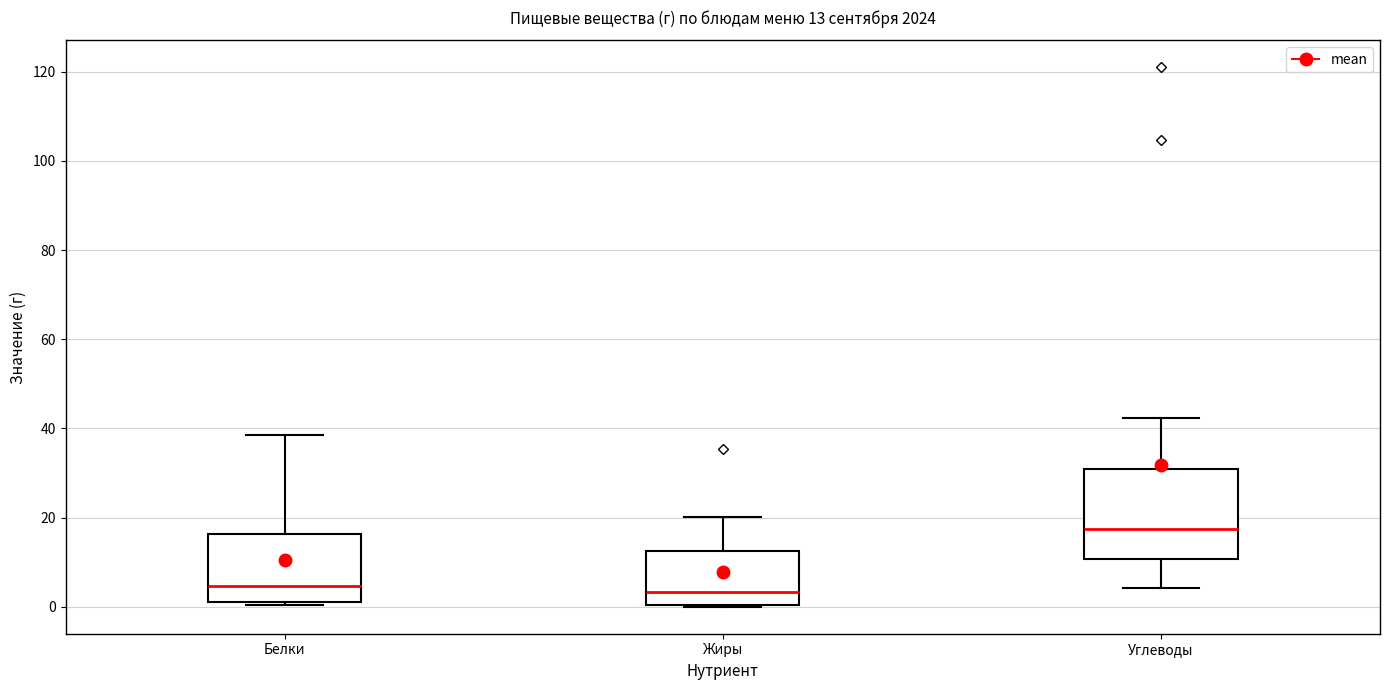

Comparing the boxes themselves (not the whiskers), which one is the tallest?

Углеводы